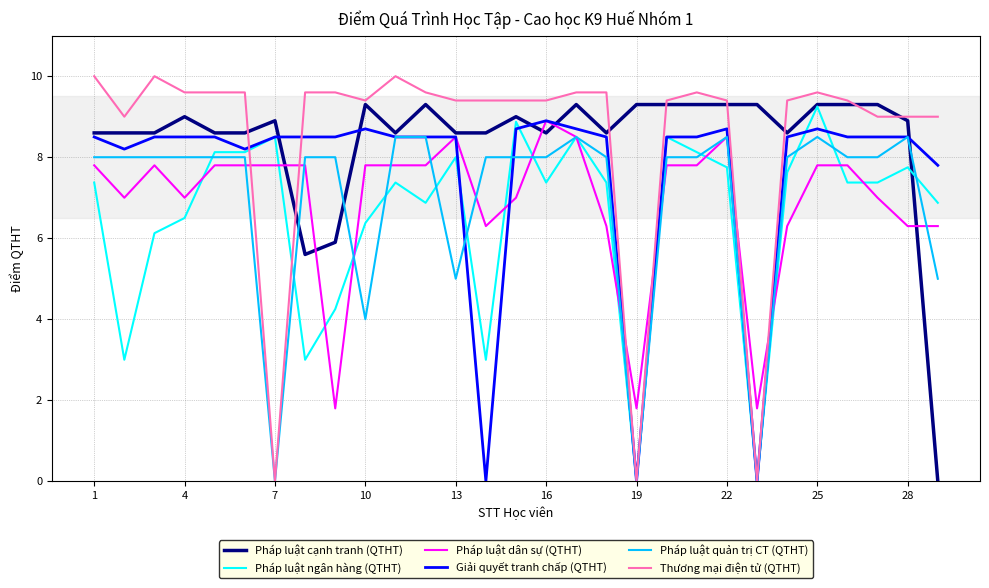

How many values in the Giải quyết tranh chấp (QTHT) series are below 8?

4